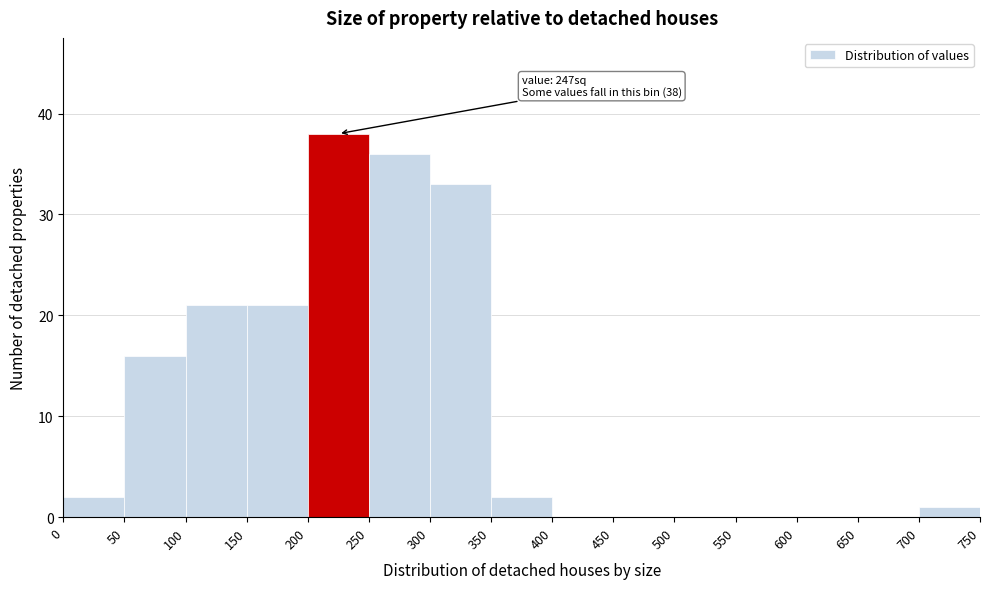

Which range on the x-axis has the tallest bar?

200 to 250